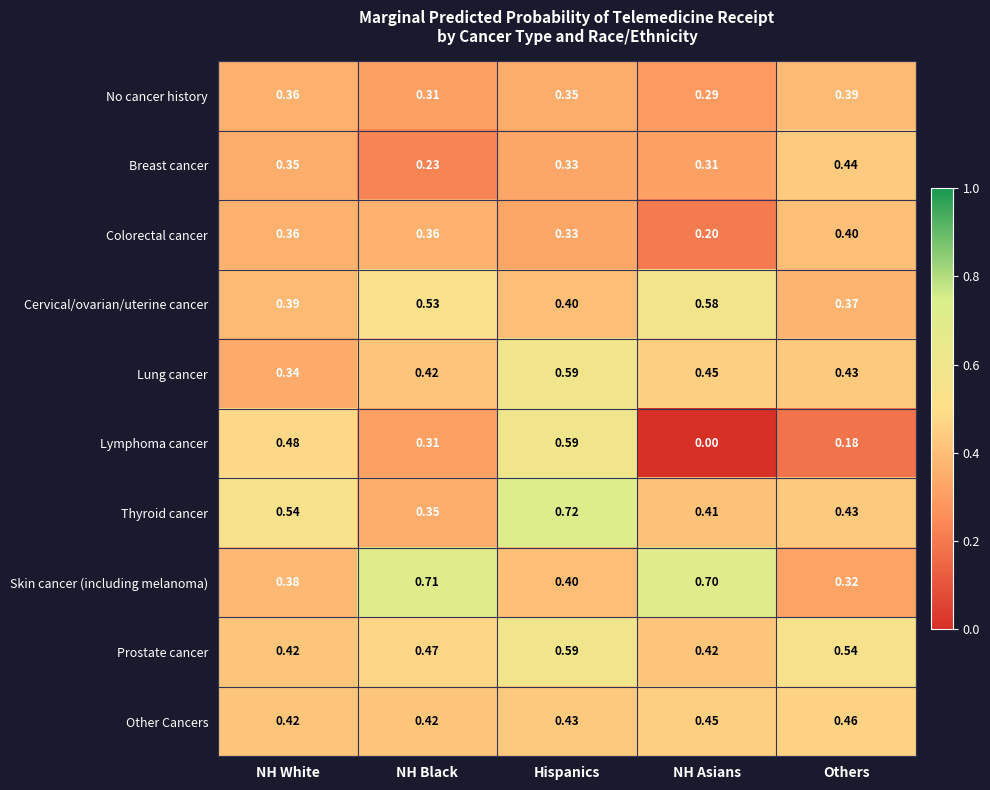

Which series has the widest spread of values?

Lymphoma cancer